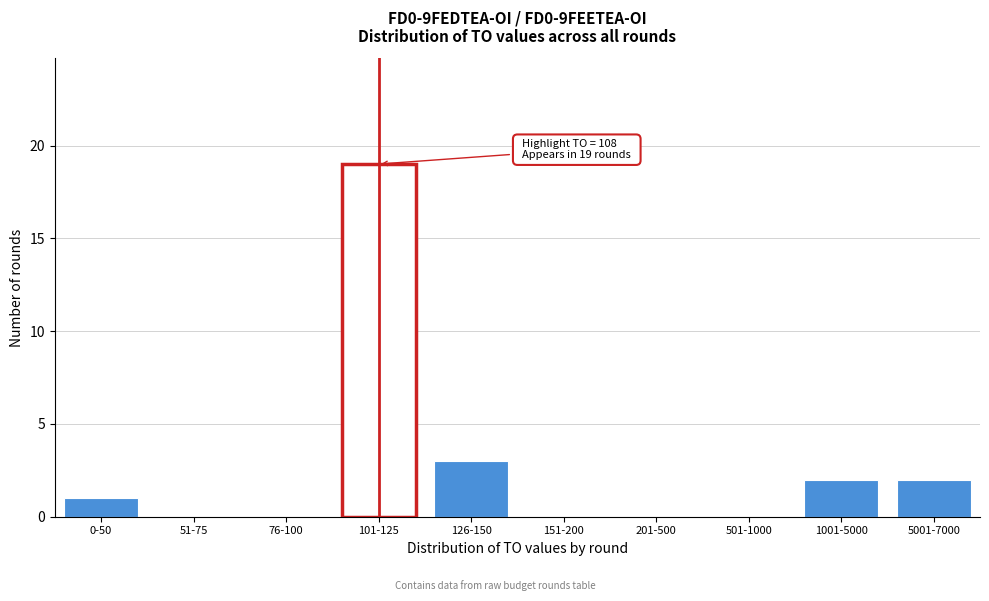

Reading left to right, extract all data points from this chart.

0-50=1	51-75=0	76-100=0	101-125=19	126-150=3	151-200=0	201-500=0	501-1000=0	1001-5000=2	5001-7000=2